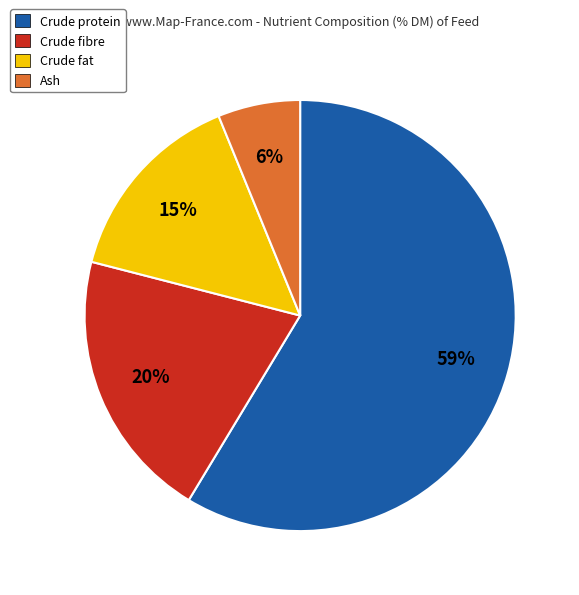

The Crude fat slice represents 3% of the pie. True or false?

False